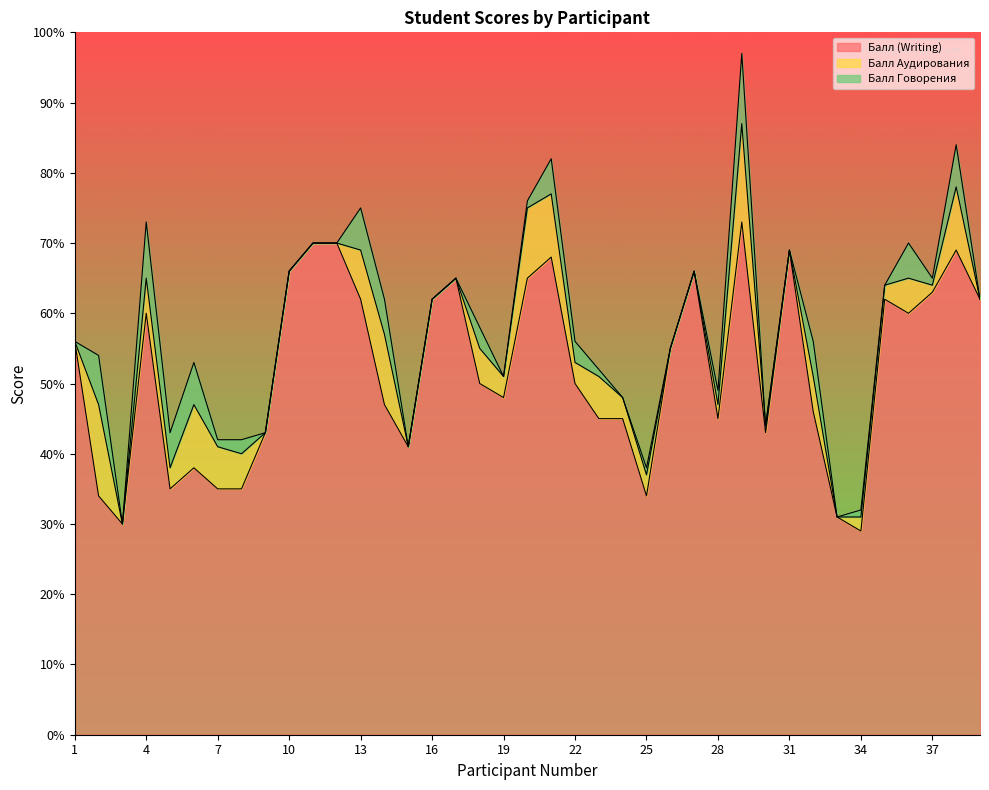

The value of Балл Аудирования at 26 is 8. True or false?

False